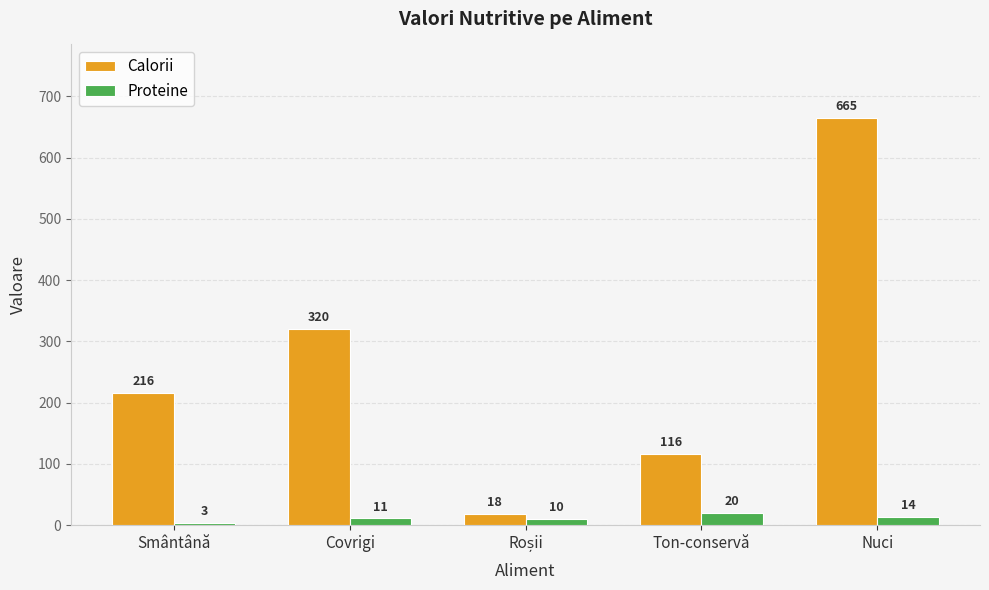

Which series has the largest total across all categories?

Calorii